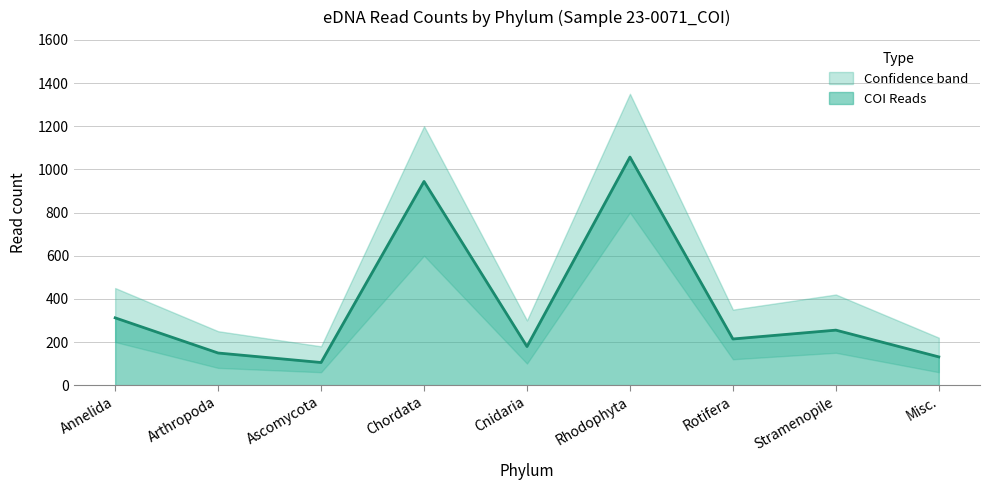

Rank the categories by value from lowest to highest.

Ascomycota, Misc., Arthropoda, Cnidaria, Rotifera, Stramenopile, Annelida, Chordata, Rhodophyta